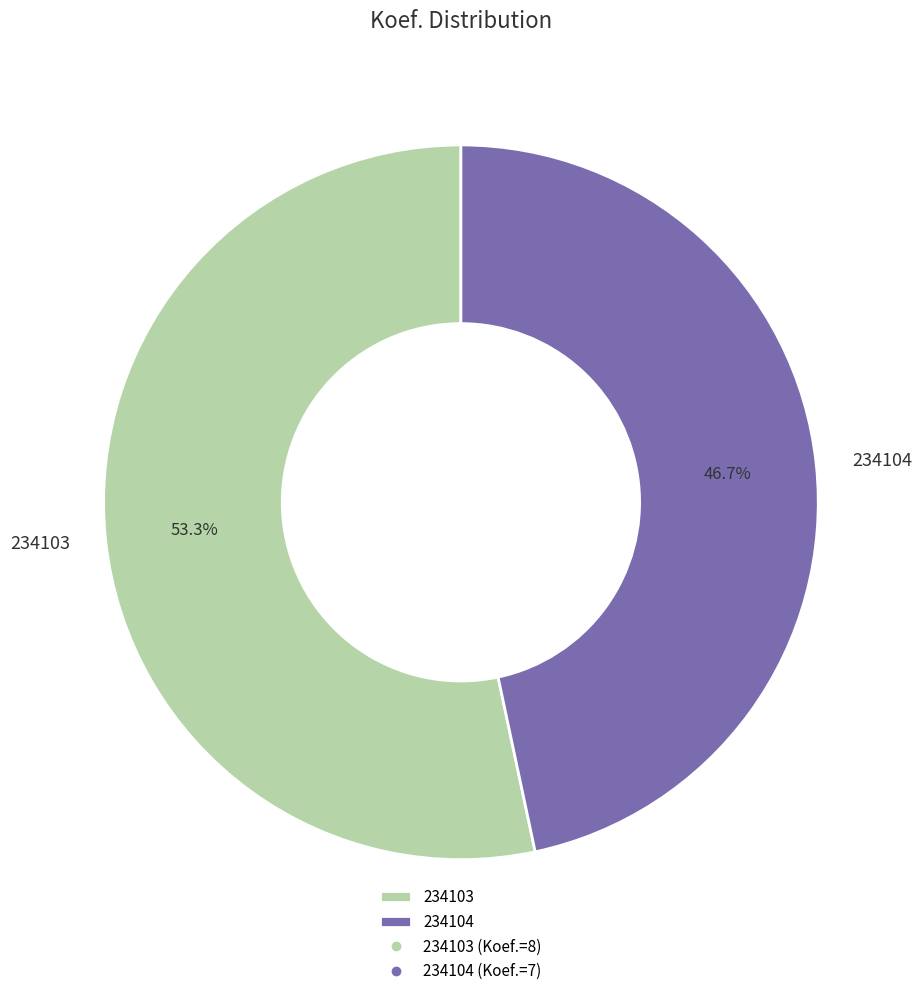

Which category has the smallest portion of the pie?

234104